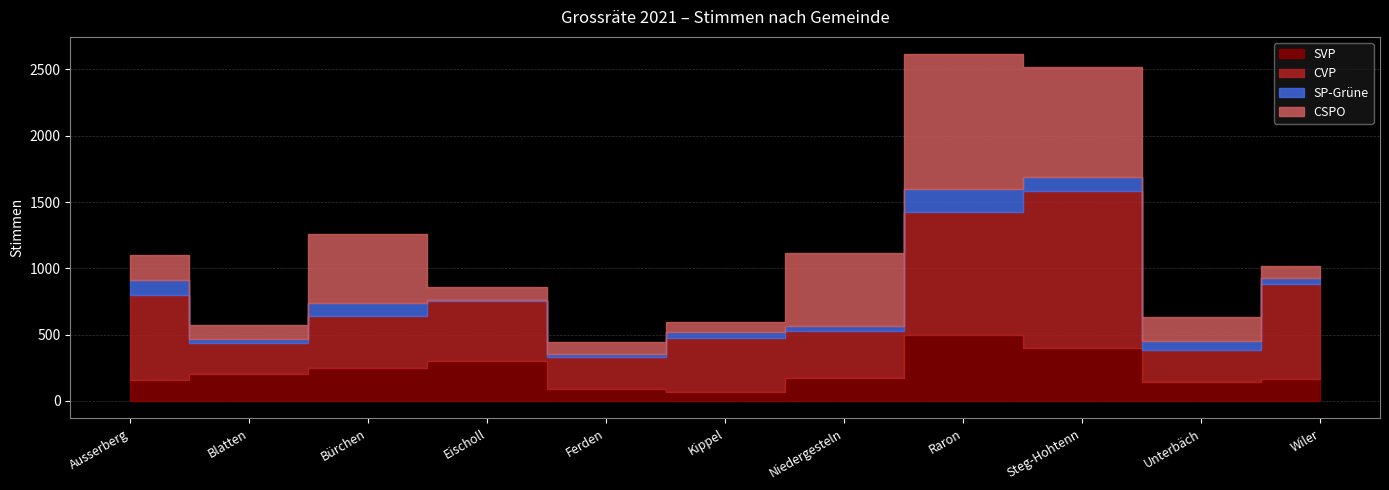

What are all the series names shown in the legend?

SVP, CVP, SP-Grüne, CSPO